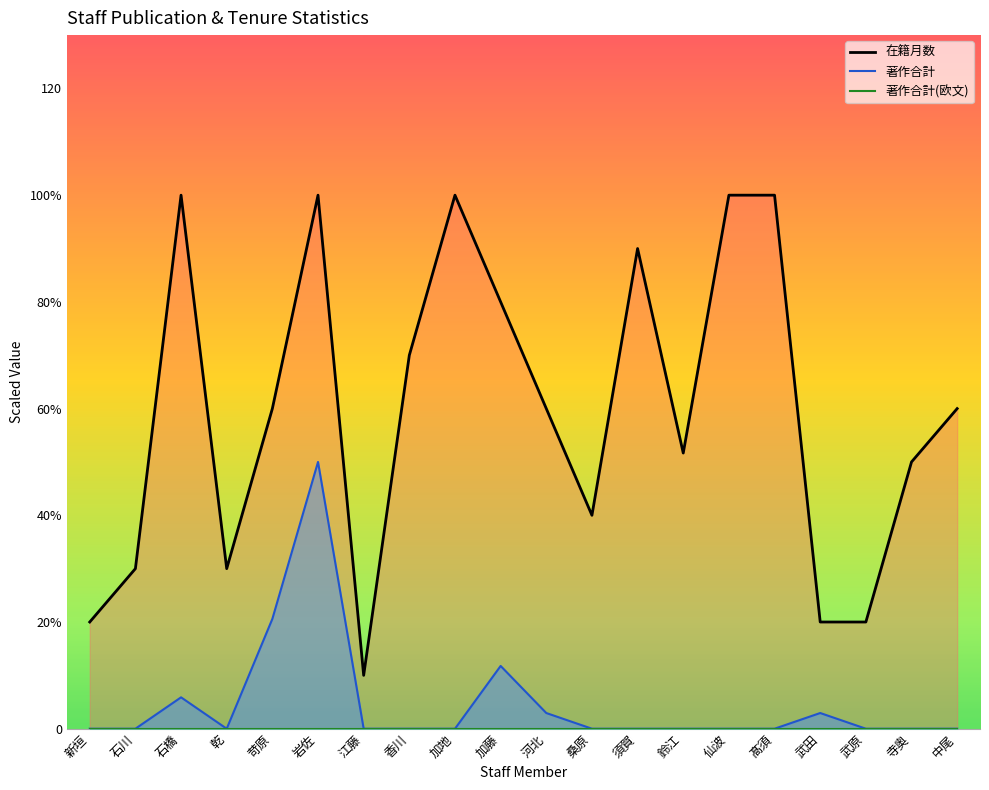

Does the chart display data point markers on the line(s)?

No